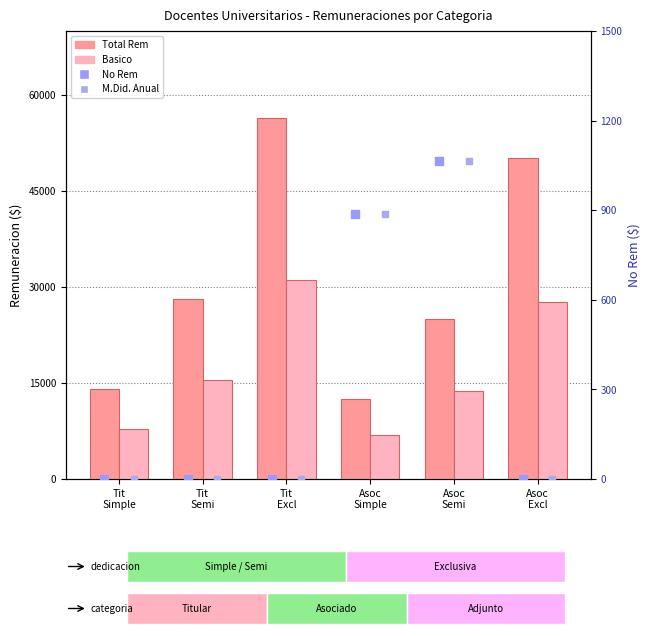

What are all the series names shown in the legend?

Total Rem, Basico, No Rem, M.Did. Anual